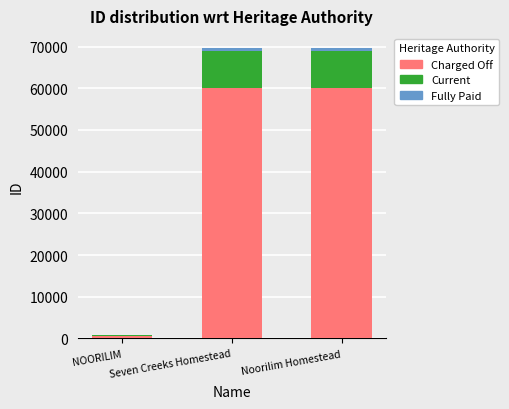

What is the highest value of the Charged Off series?

60017.2